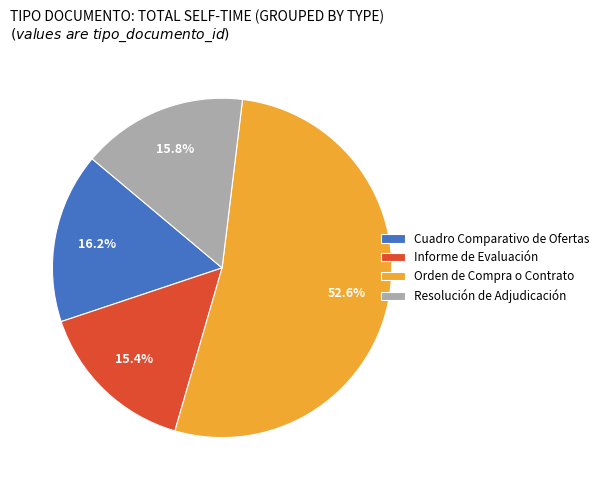

What percentage do Orden de Compra o Contrato and Resolución de Adjudicación together represent?

68.4%